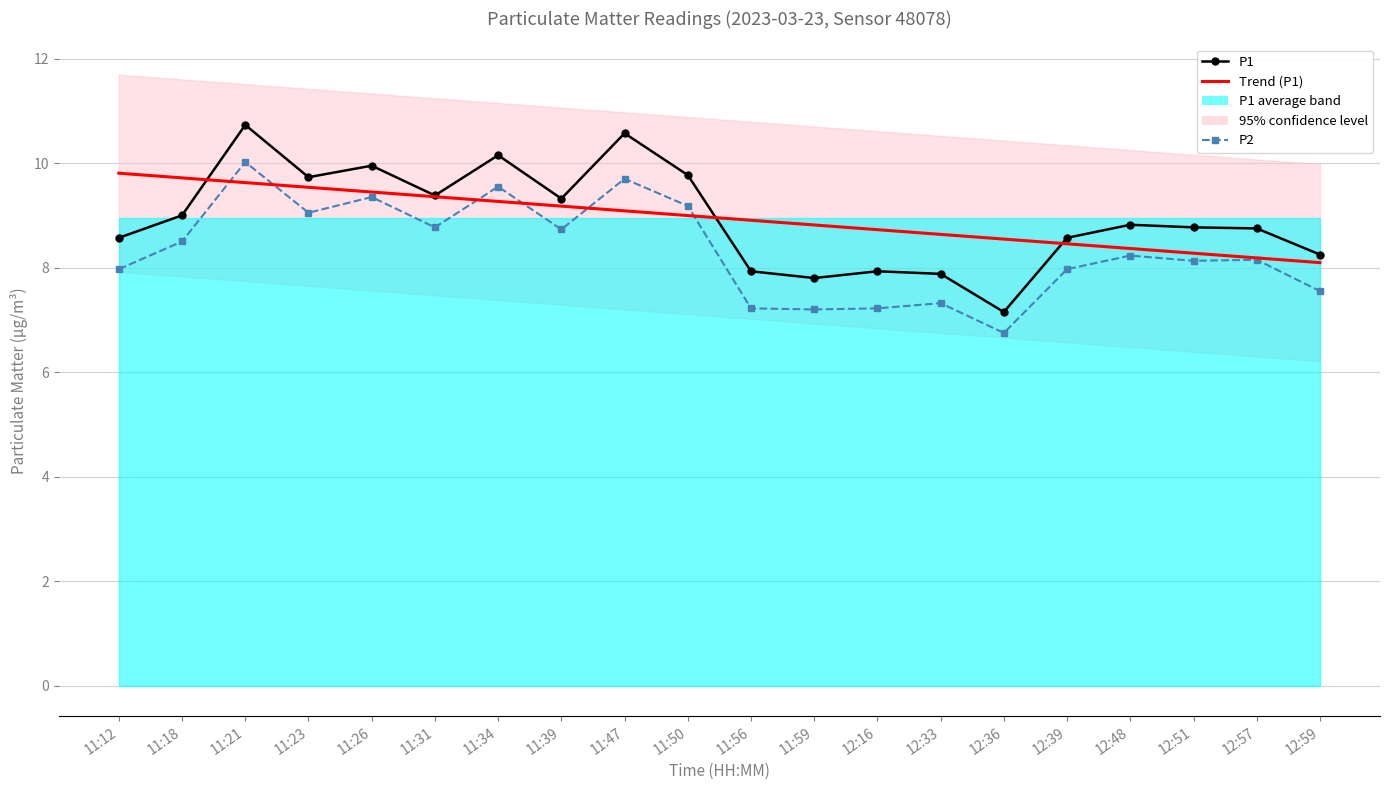

Reading left to right, extract all data points from this chart.

P1: 8.6	9.0	10.7	9.7	9.9	9.4	10.2	9.3	10.6	9.8	7.9	7.8	7.9	7.9	7.2	8.6	8.8	8.8	8.8	8.2
Trend (P1): 9.8	9.7	9.6	9.5	9.4	9.4	9.3	9.2	9.1	9.0	8.9	8.8	8.7	8.6	8.5	8.5	8.4	8.3	8.2	8.1
P2: 8.0	8.5	10.0	9.1	9.3	8.8	9.6	8.7	9.7	9.2	7.2	7.2	7.2	7.3	6.8	8.0	8.2	8.1	8.2	7.5